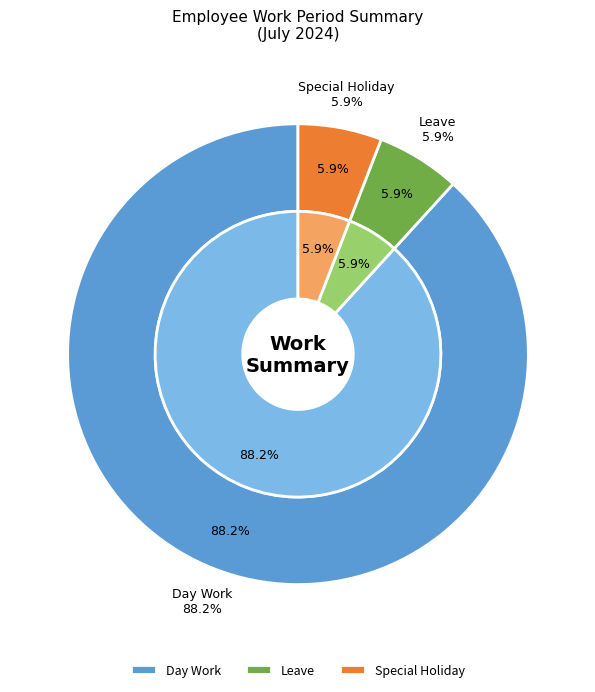

What is the majority slice?

Day Work